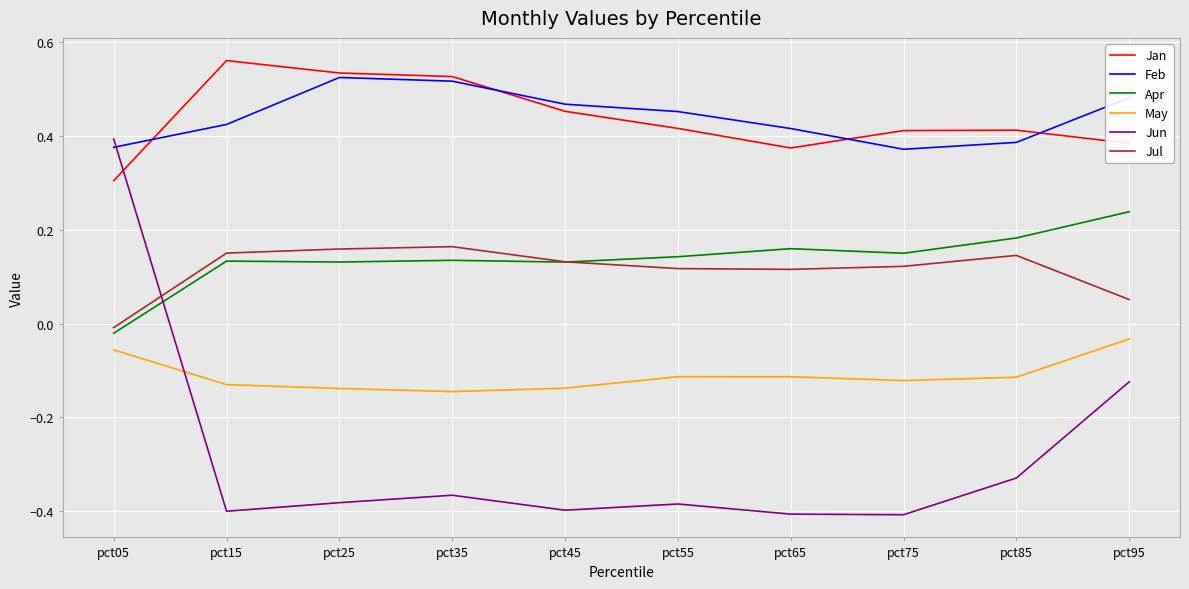

How many values in the Jul series exceed 0?

9